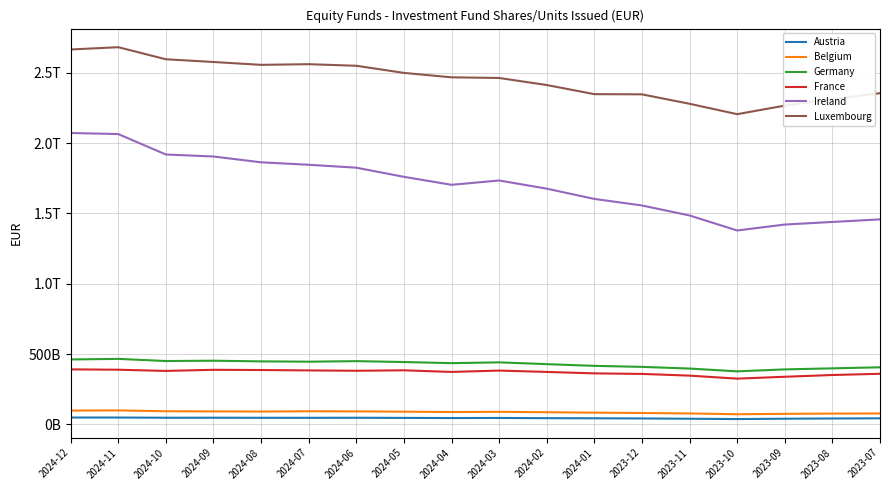

What is the value of the Luxembourg point at the 9th from the left?

2468046000000